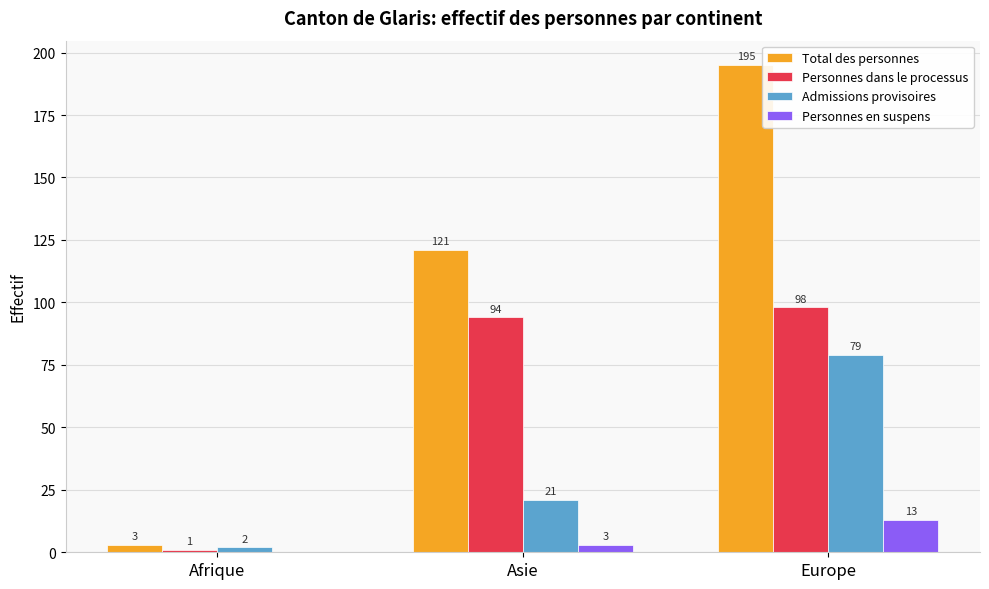

Between Afrique and Europe, which series saw the biggest shift?

Total des personnes